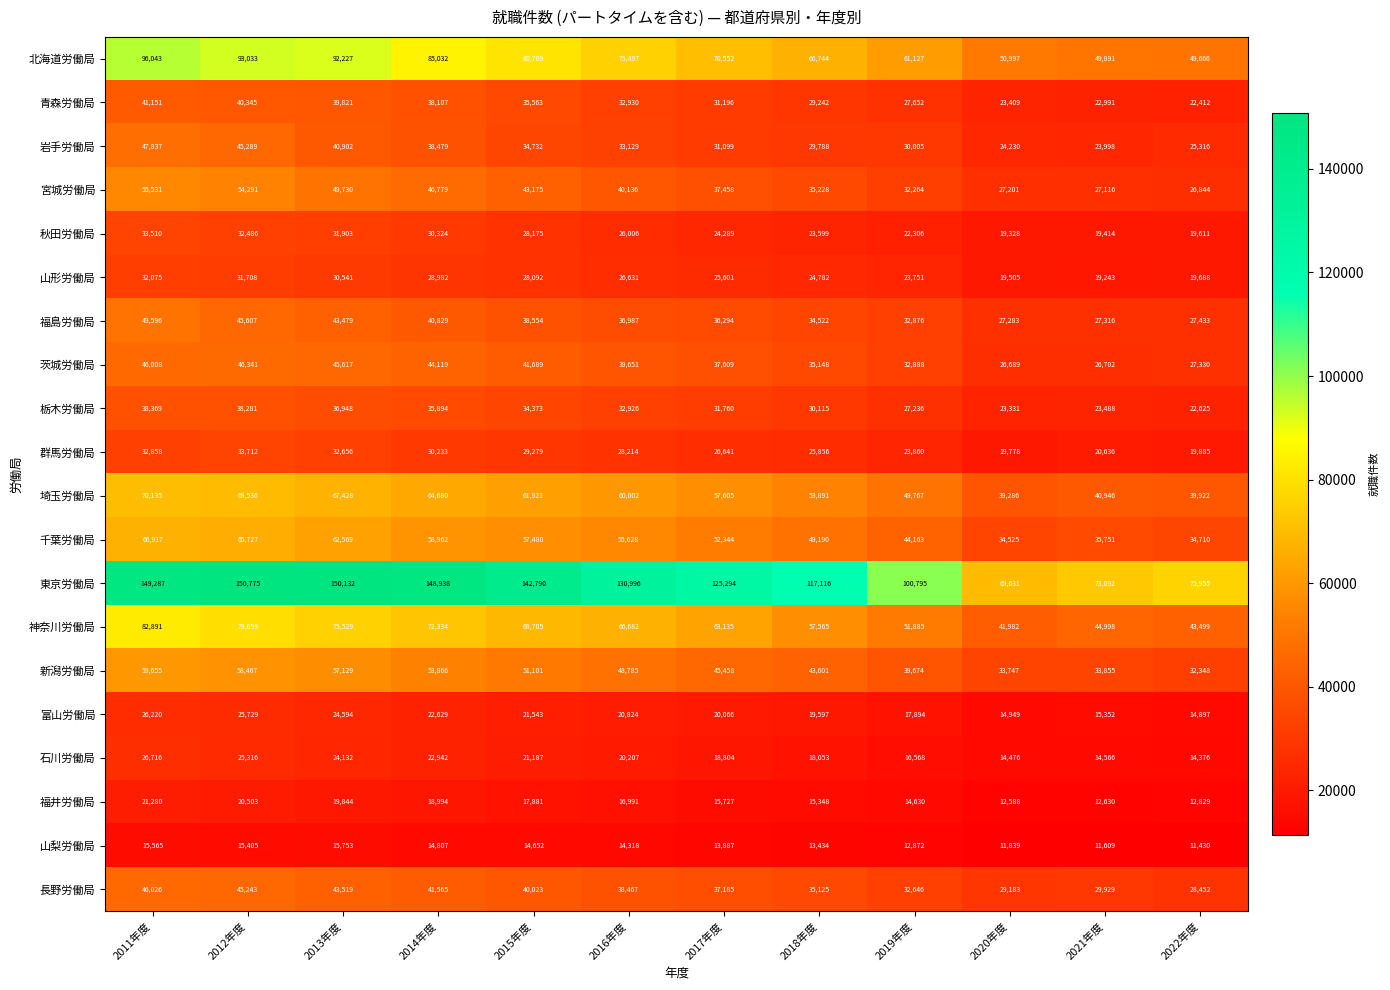

At which category is the sum across all series the highest?

2011年度